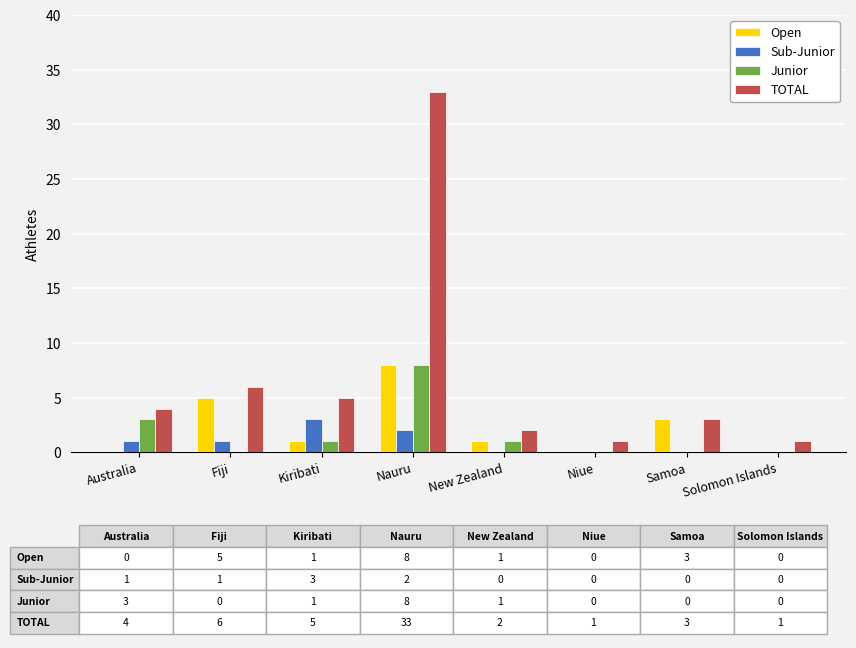

How many Open values are between 0 and 5?

7